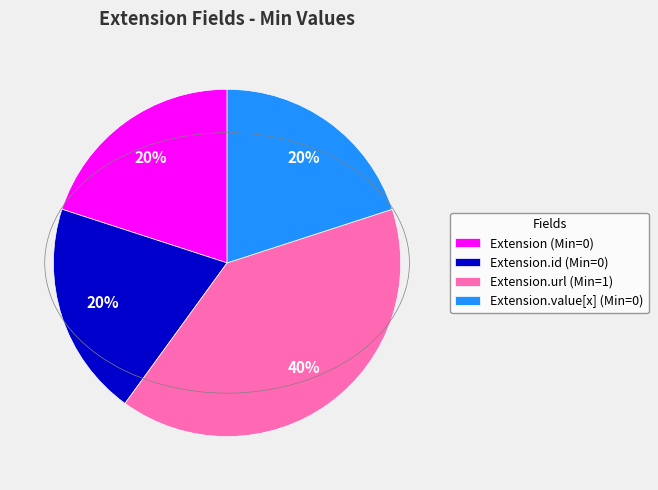

Is the sum of Extension.value[x] (Min=0) and Extension (Min=0) greater than half?

No